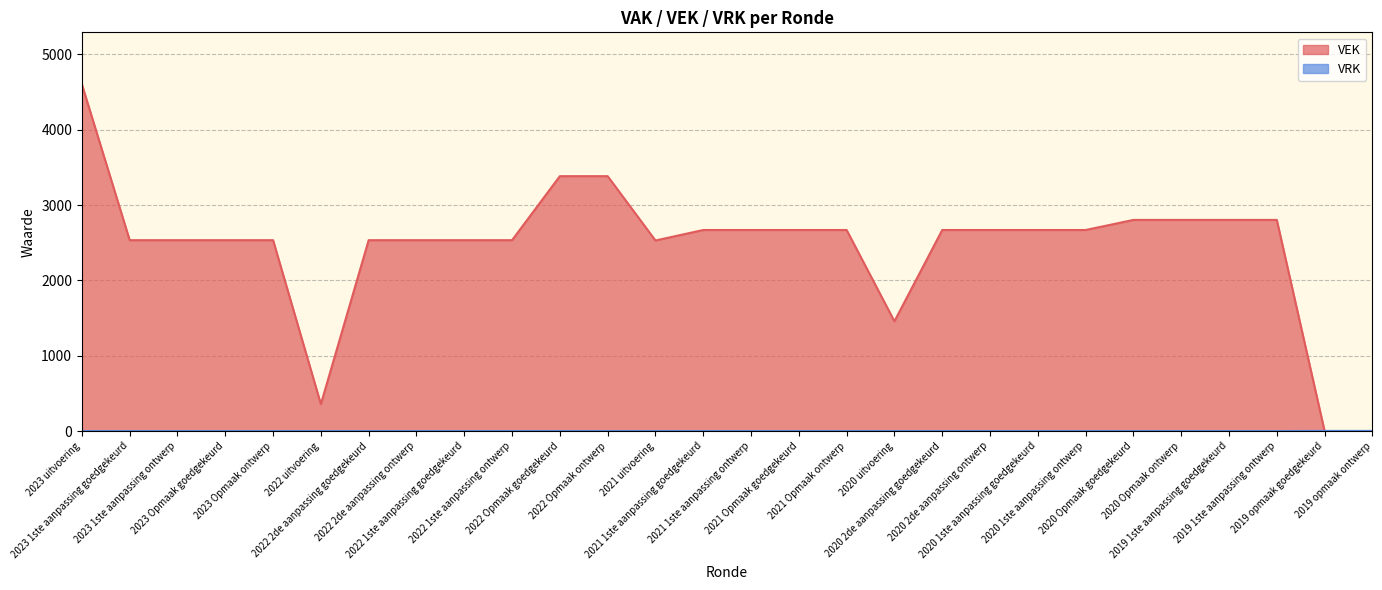

Between 2023 Opmaak ontwerp and 2019 1ste aanpassing goedgekeurd, which series saw the biggest shift?

VEK